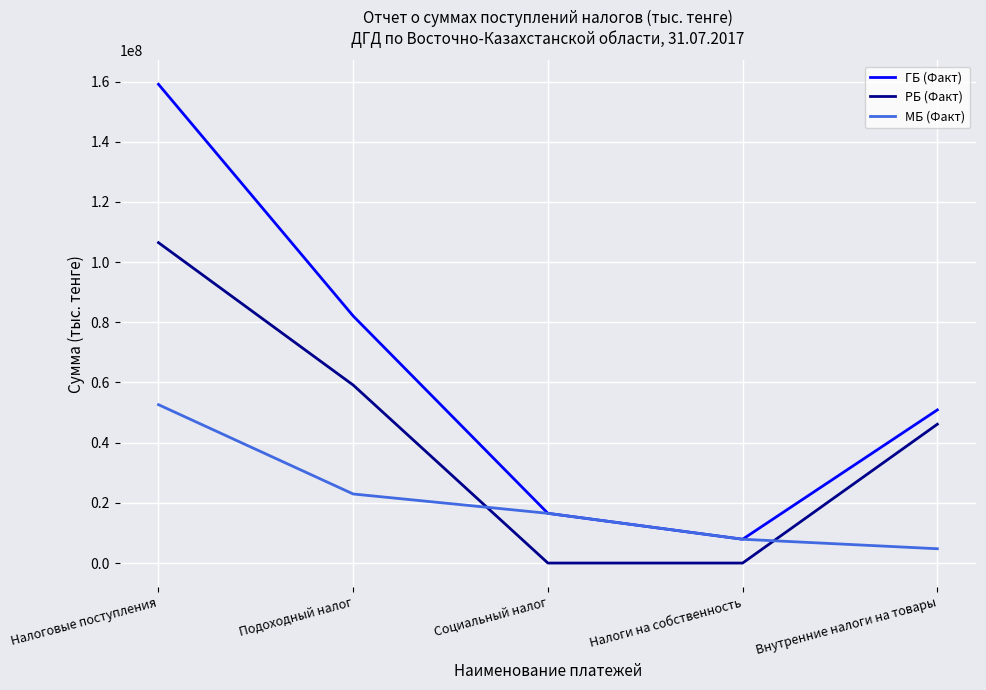

What is the difference between the second highest and minimum values in the РБ (Факт) series?

59140091